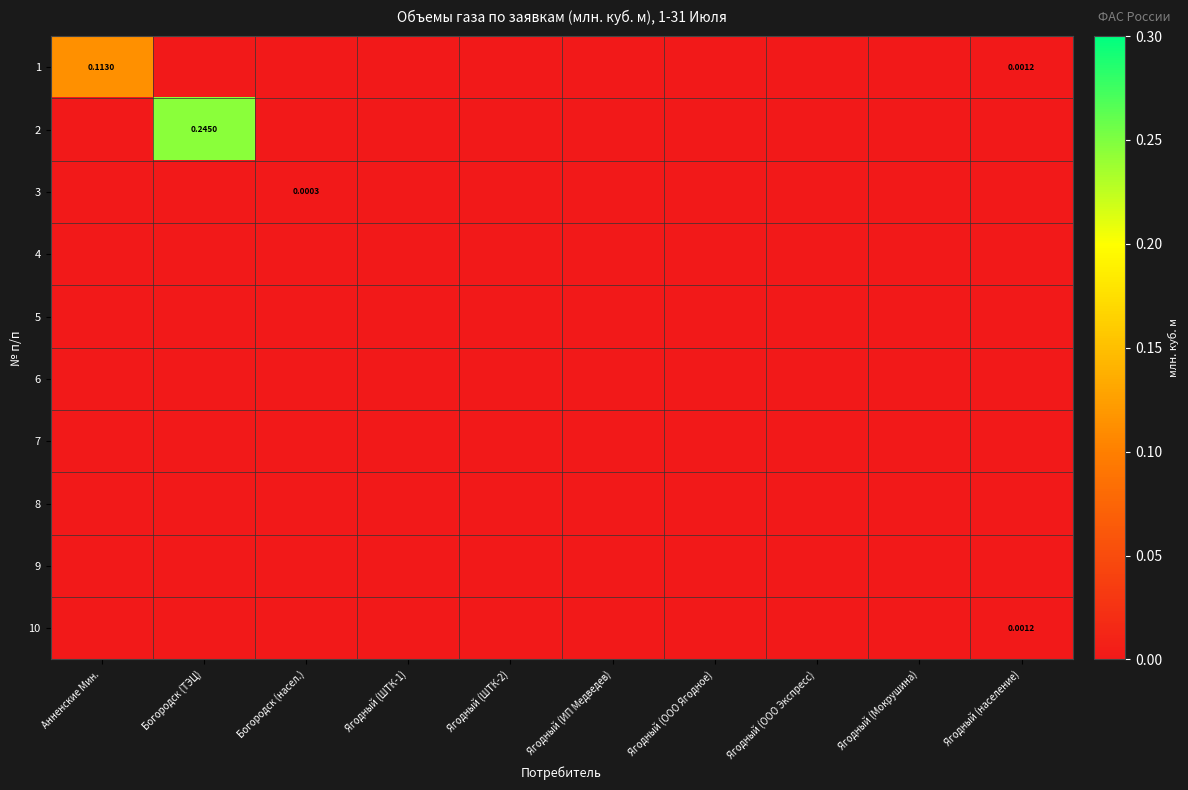

Which category has the lowest value in the 8 series?

Анненские Мин.